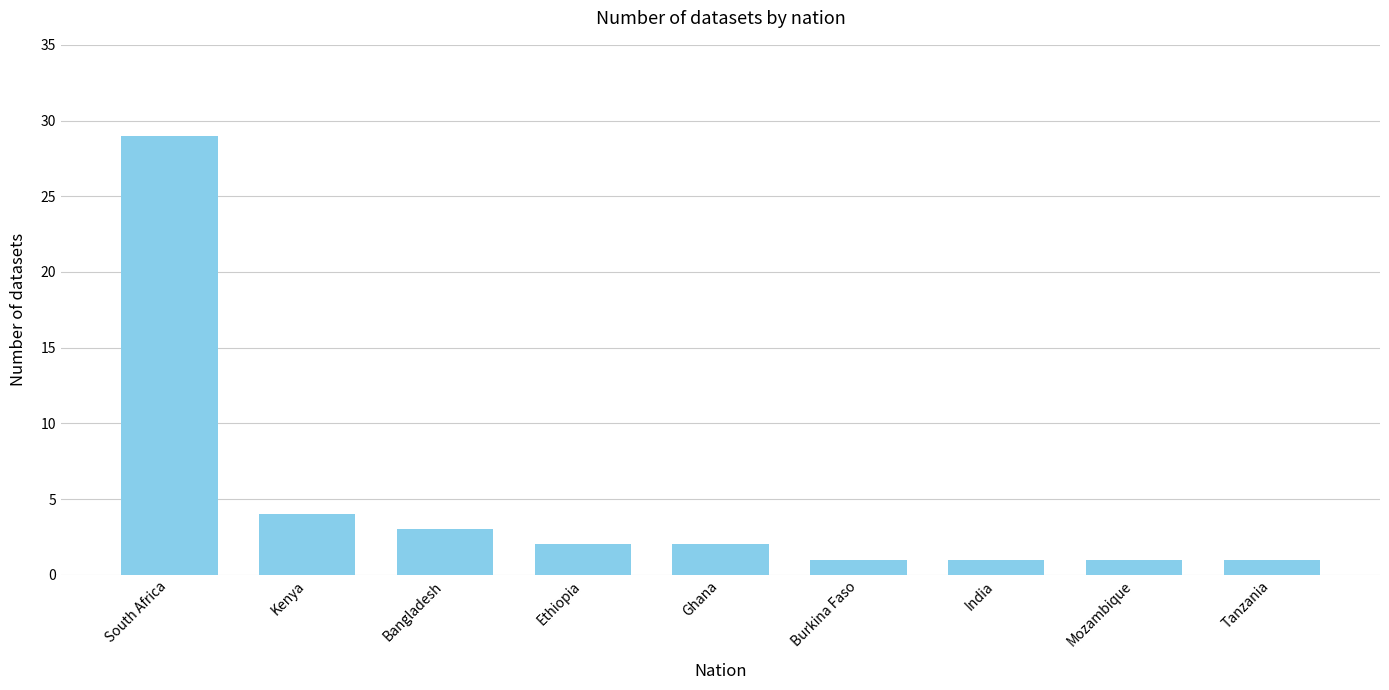

What is the ratio of the value at Ethiopia to the value at Bangladesh?

0.7